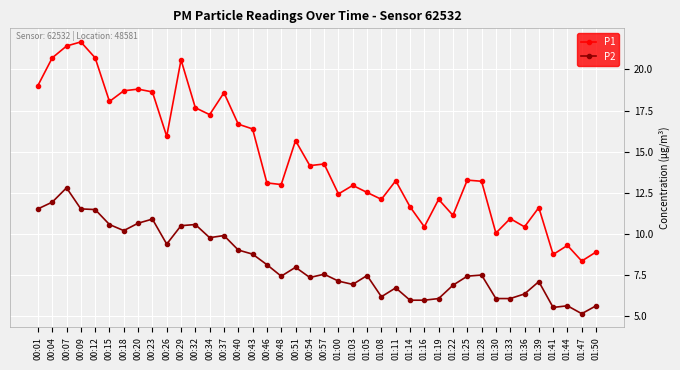

What is the label of the 23rd point from the right?

00:48